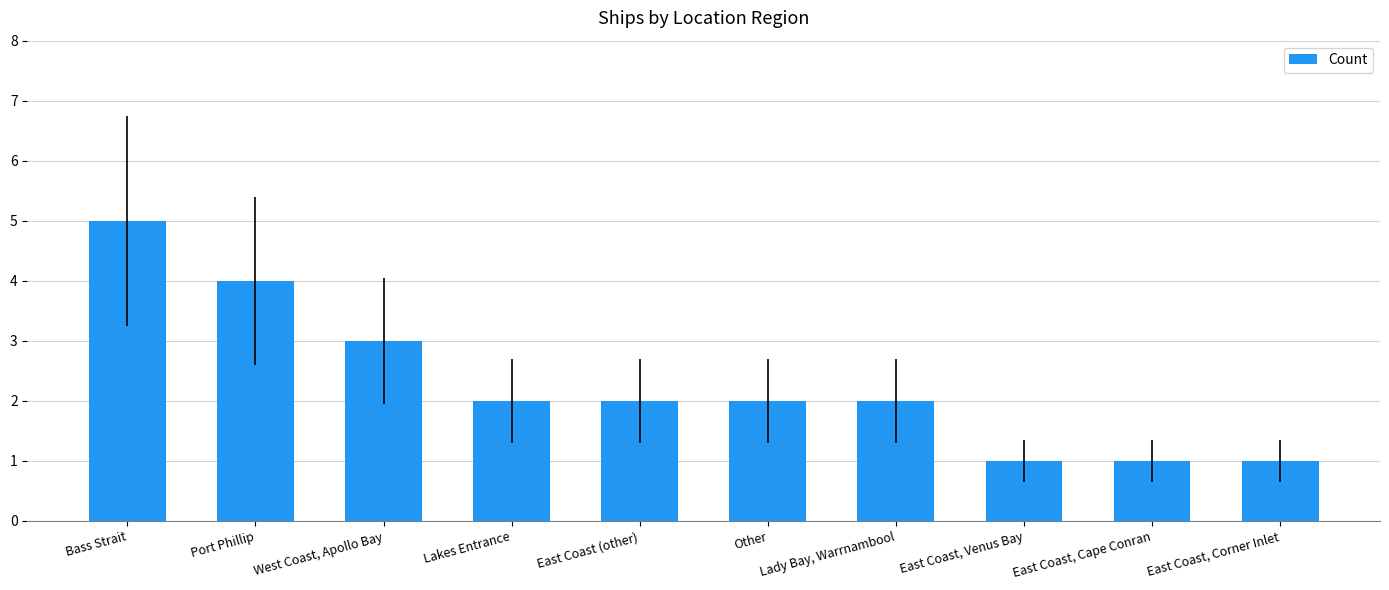

Reading left to right, transcribe all the data shown in this chart.

5	4	3	2	2	2	2	1	1	1